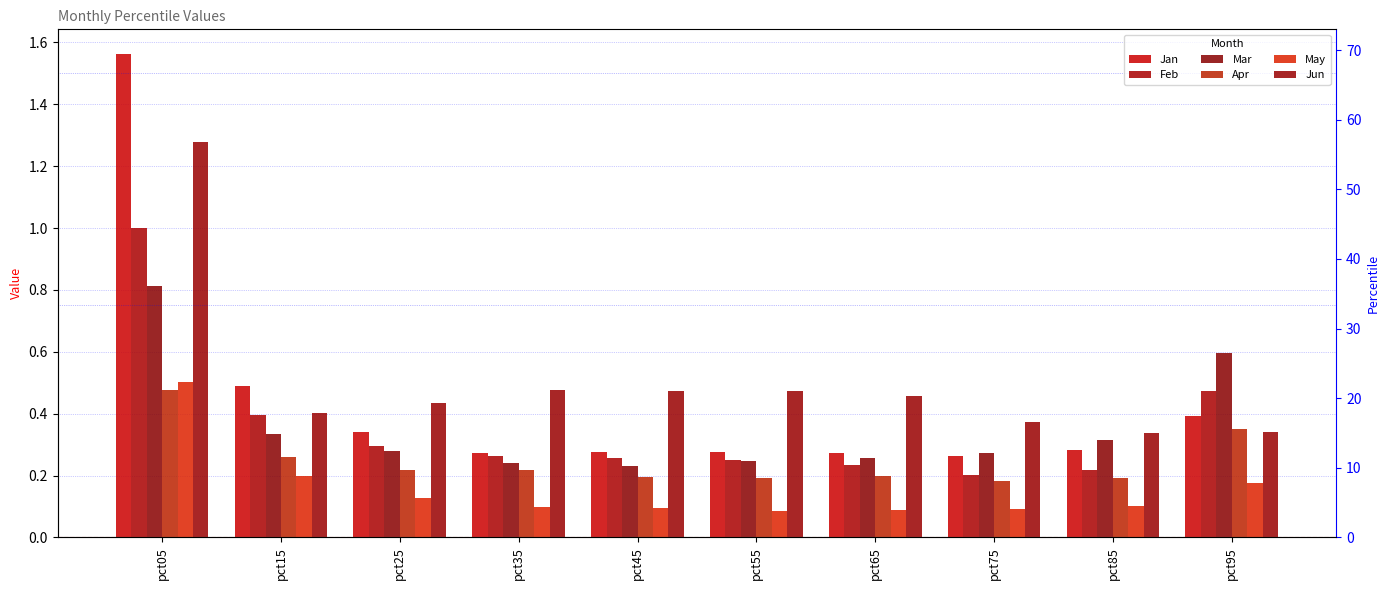

Does the chart contain any negative values?

No